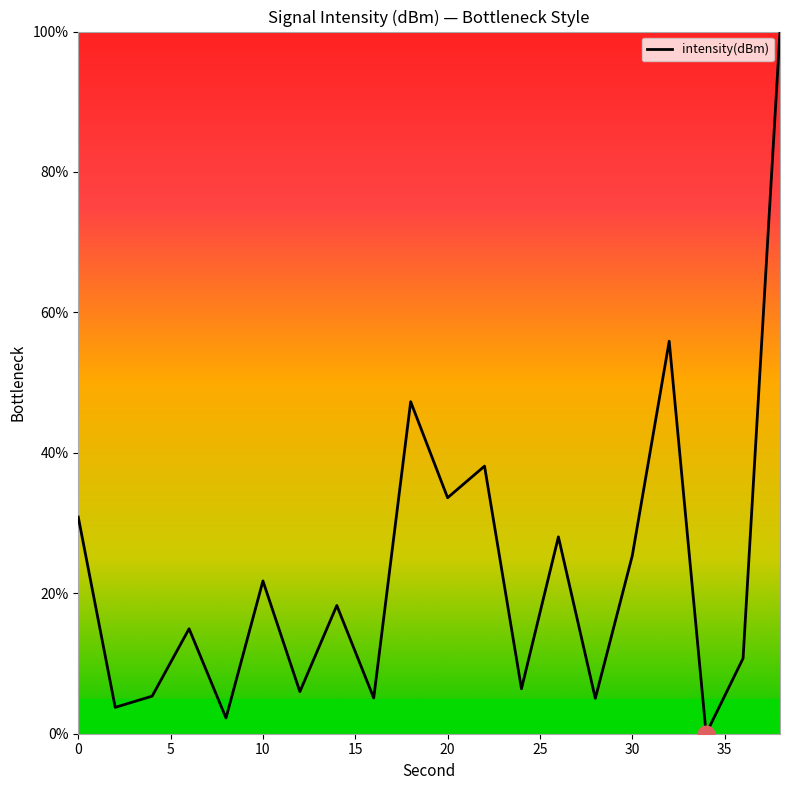

What is the difference between the maximum and minimum values?

100.0